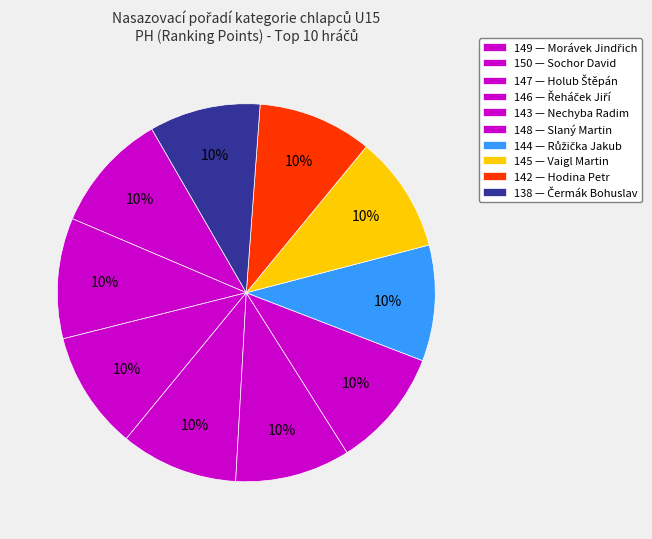

What is the largest slice in the pie chart?

Sochor David